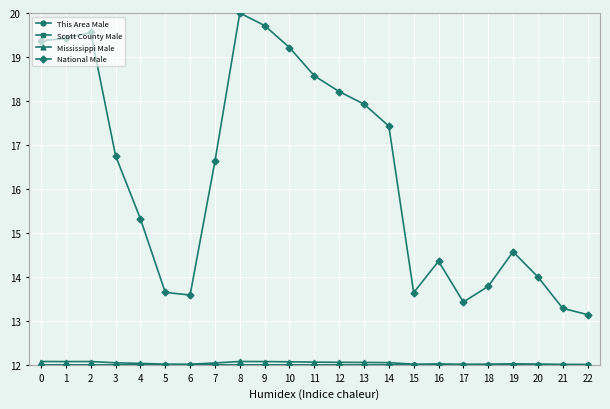

In National Male, how many points are higher than both neighbors (excluding endpoints)?

4